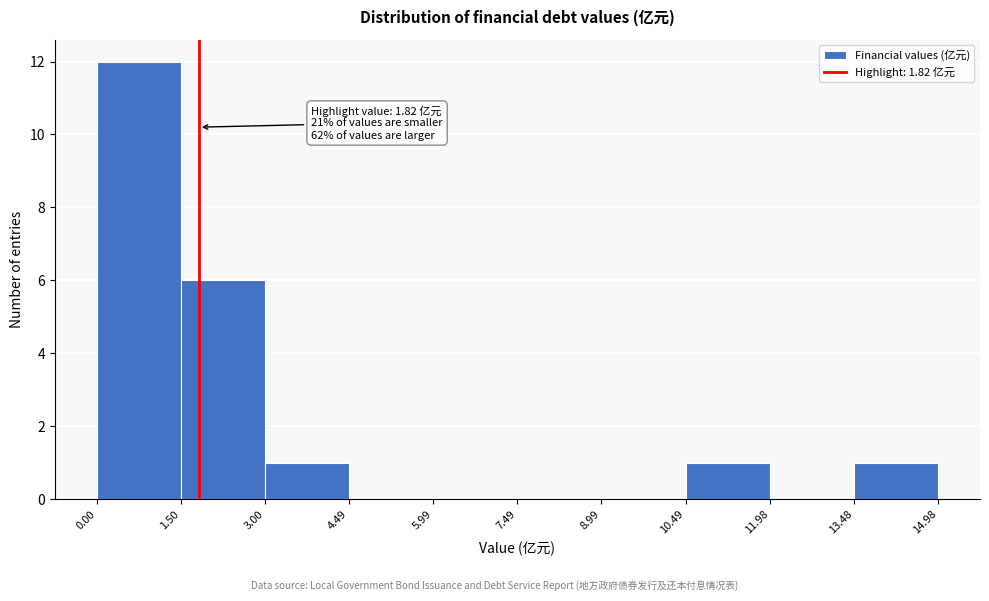

Over which range of the x-axis is the bar tallest?

0.00 to 1.50